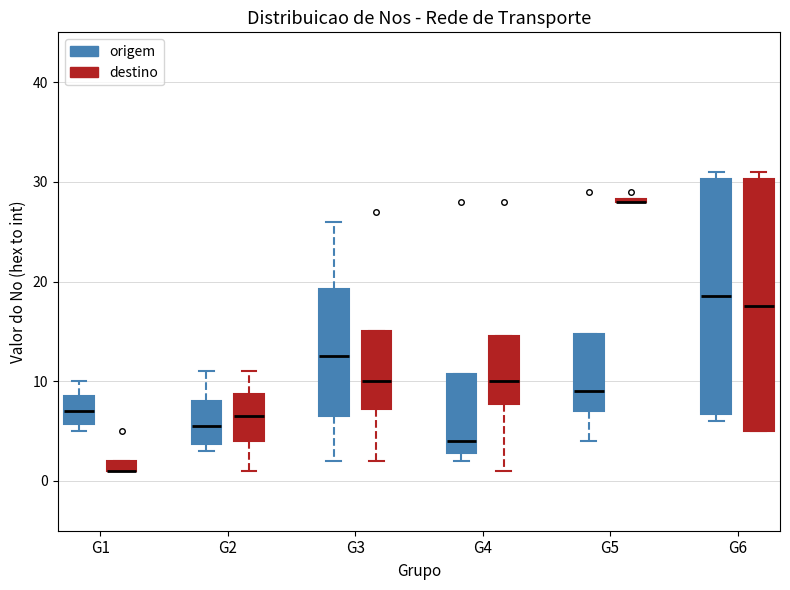

Where is the upper edge of the box for G4 (destino) on the y-axis? The values are not printed on the chart, so give them approximately, as read against the axis.

15